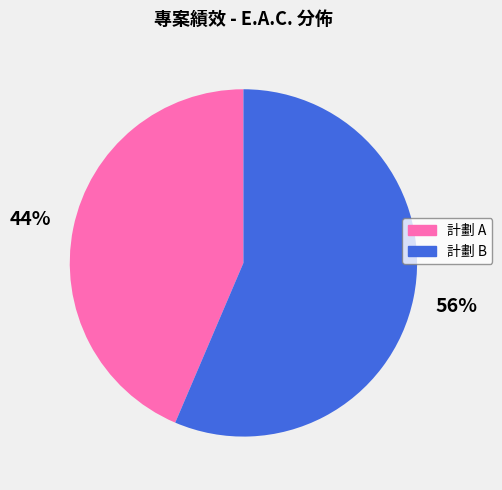

Which category has the biggest portion of the pie?

計劃 B